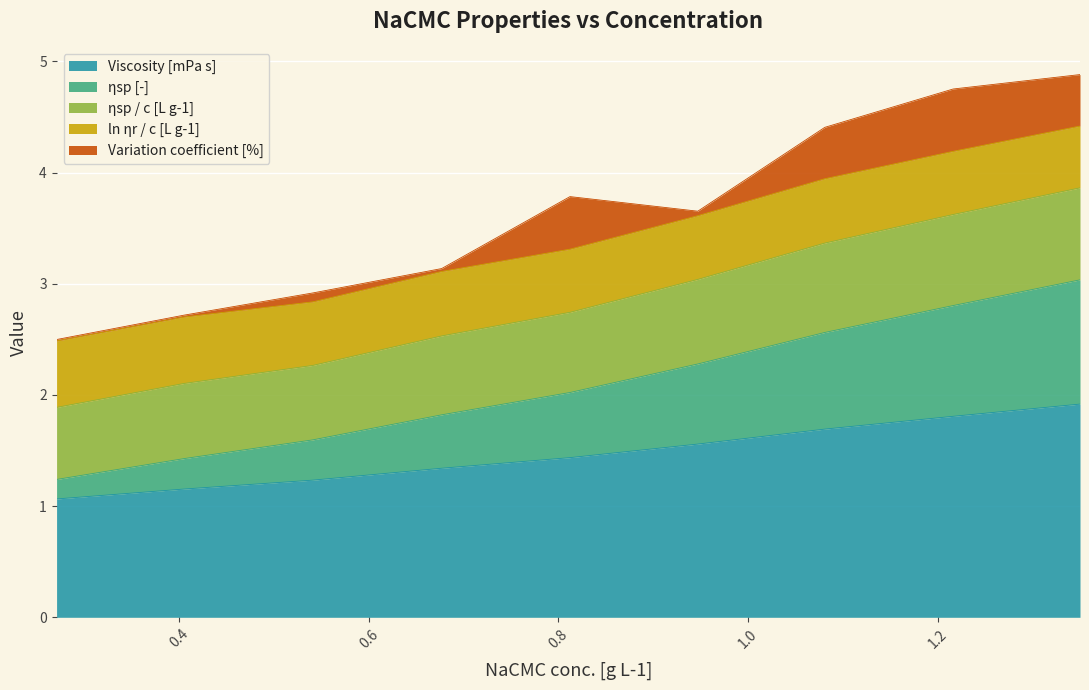

What is the lowest value of the Viscosity [mPa s] series?

1.1